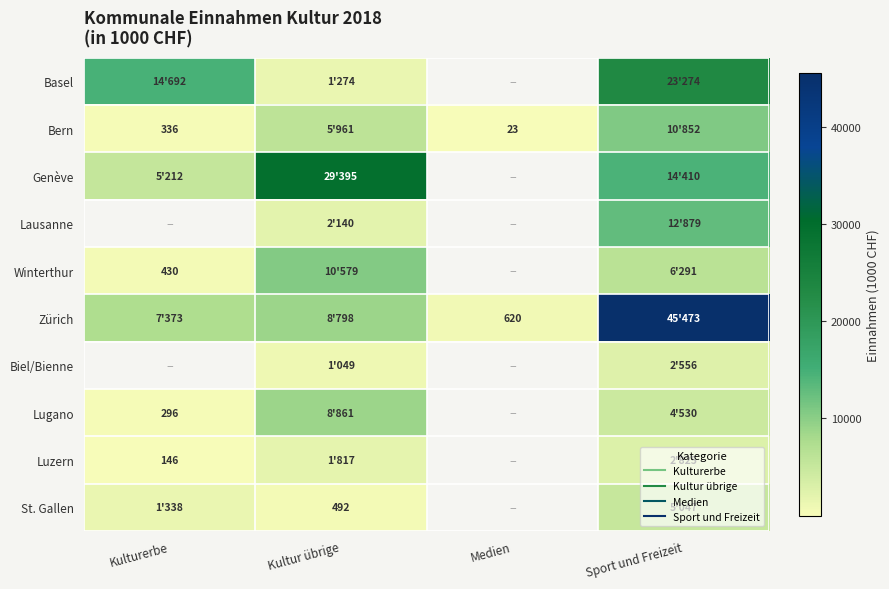

What is the greatest value displayed?

45473.0